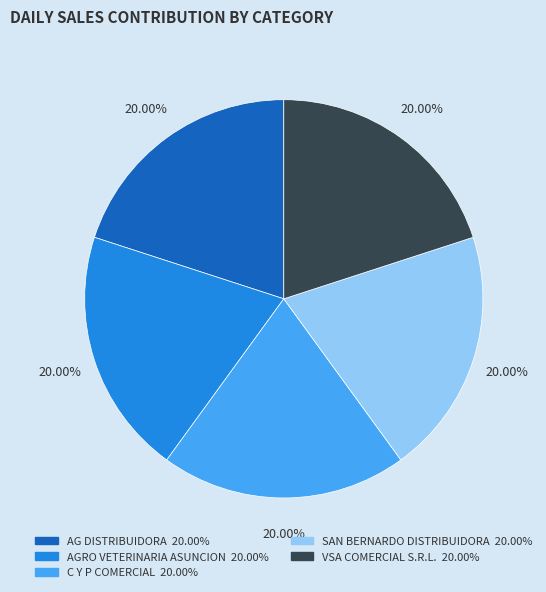

Do AG DISTRIBUIDORA and C Y P COMERCIAL together represent more than half of the pie?

No